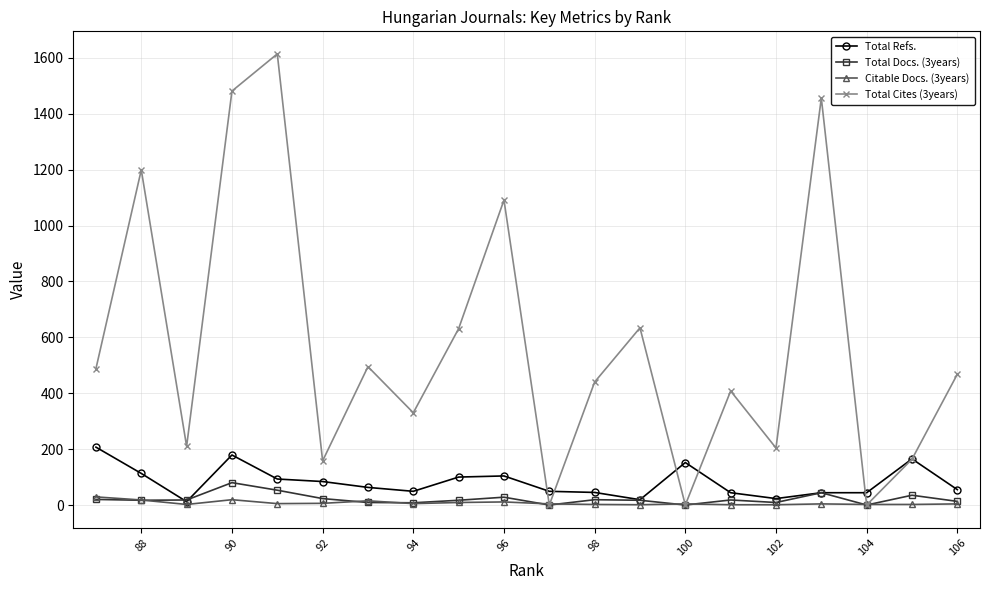

How many interior local valleys does the Citable Docs. (3years) series have?

4